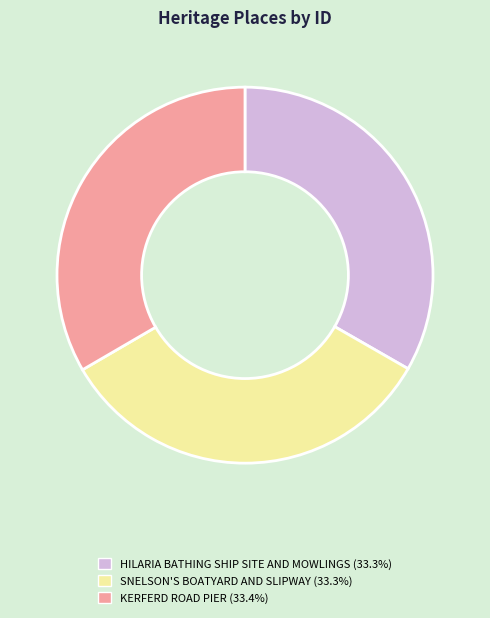

True or false: KERFERD ROAD PIER accounts for 33% of the total.

True